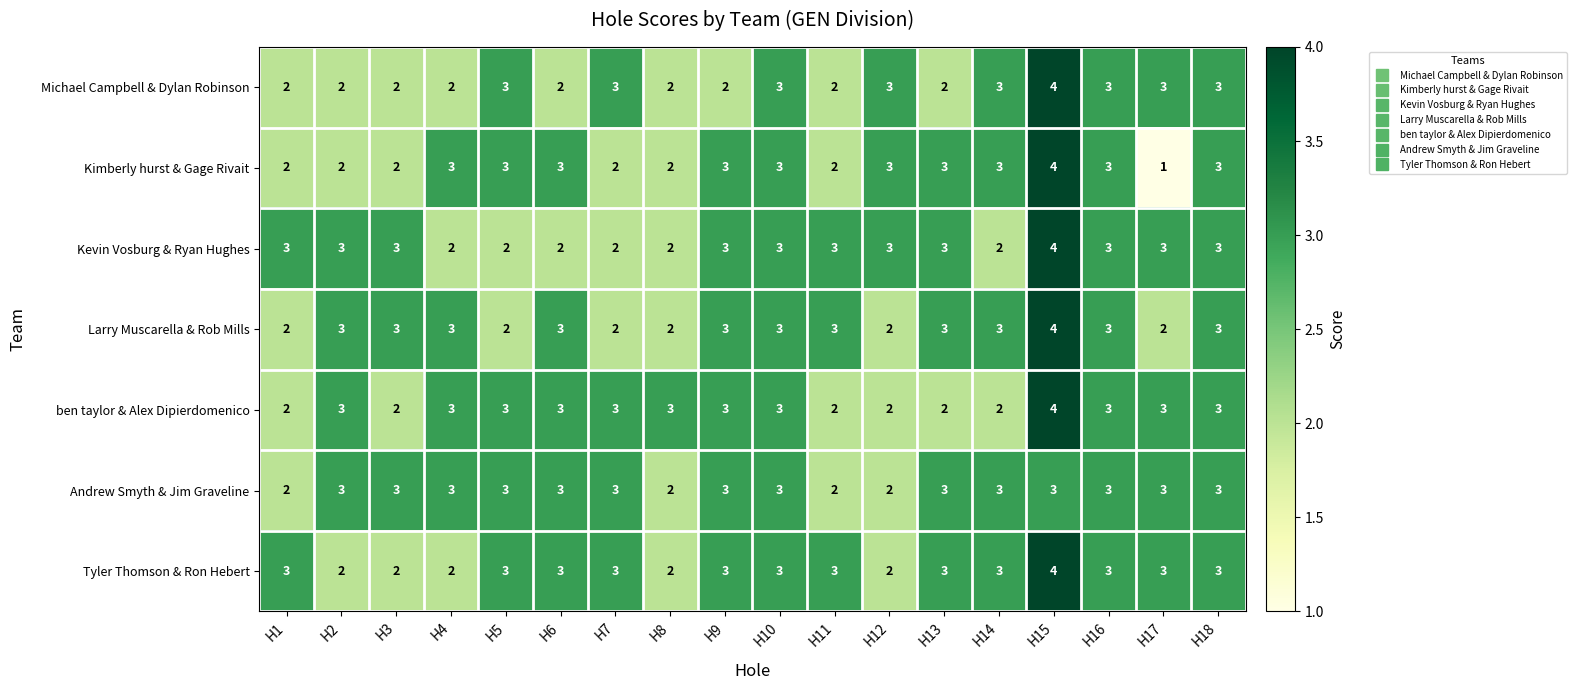

Which category has the highest value across all series?

H15